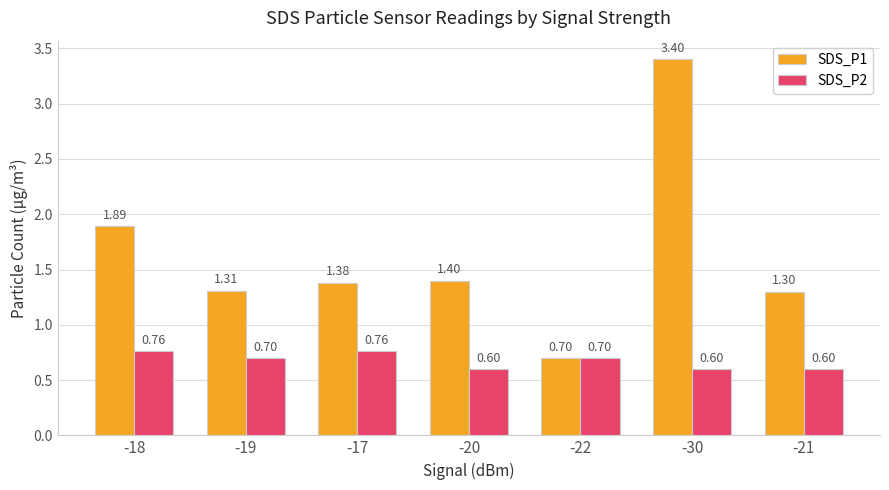

What is the maximum value for SDS_P1?

3.4